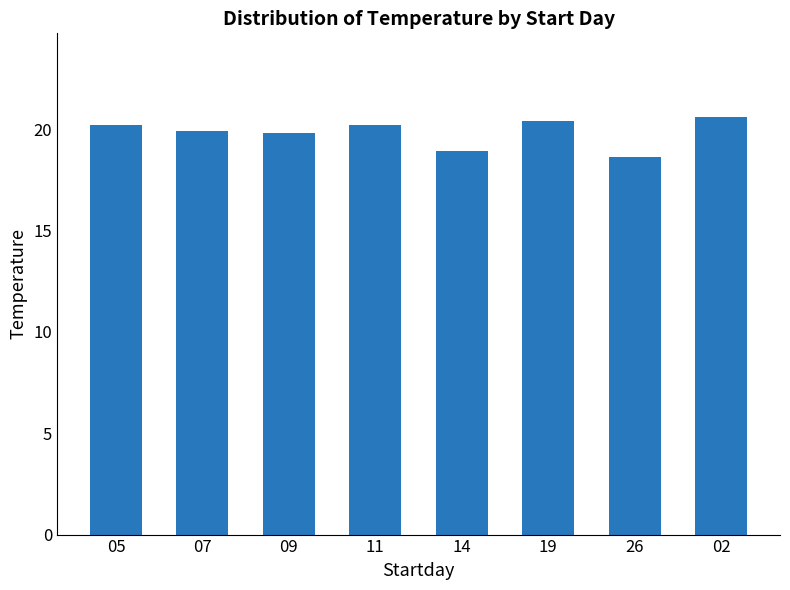

What is the label of the 1st bar from the left?

05